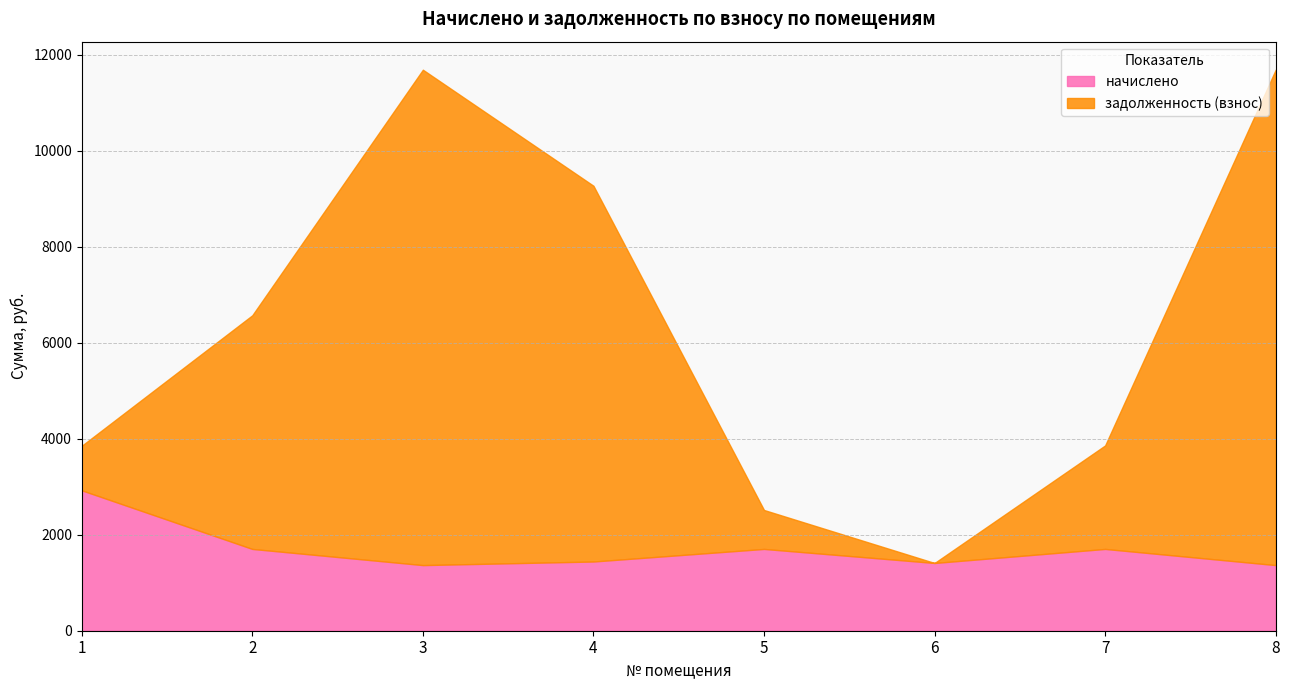

Where is задолженность (взнос) nearest to the value 5161?

2